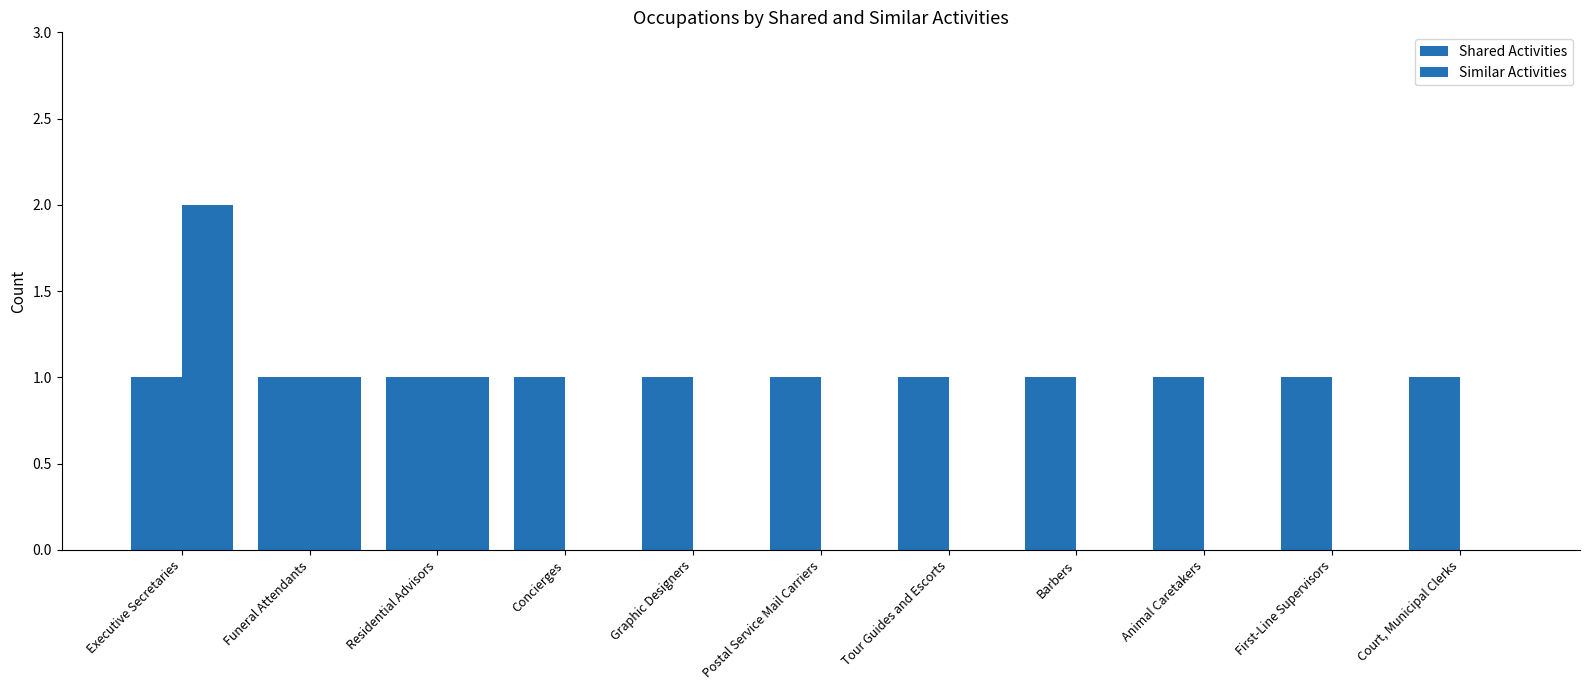

Are the bars horizontal?

No